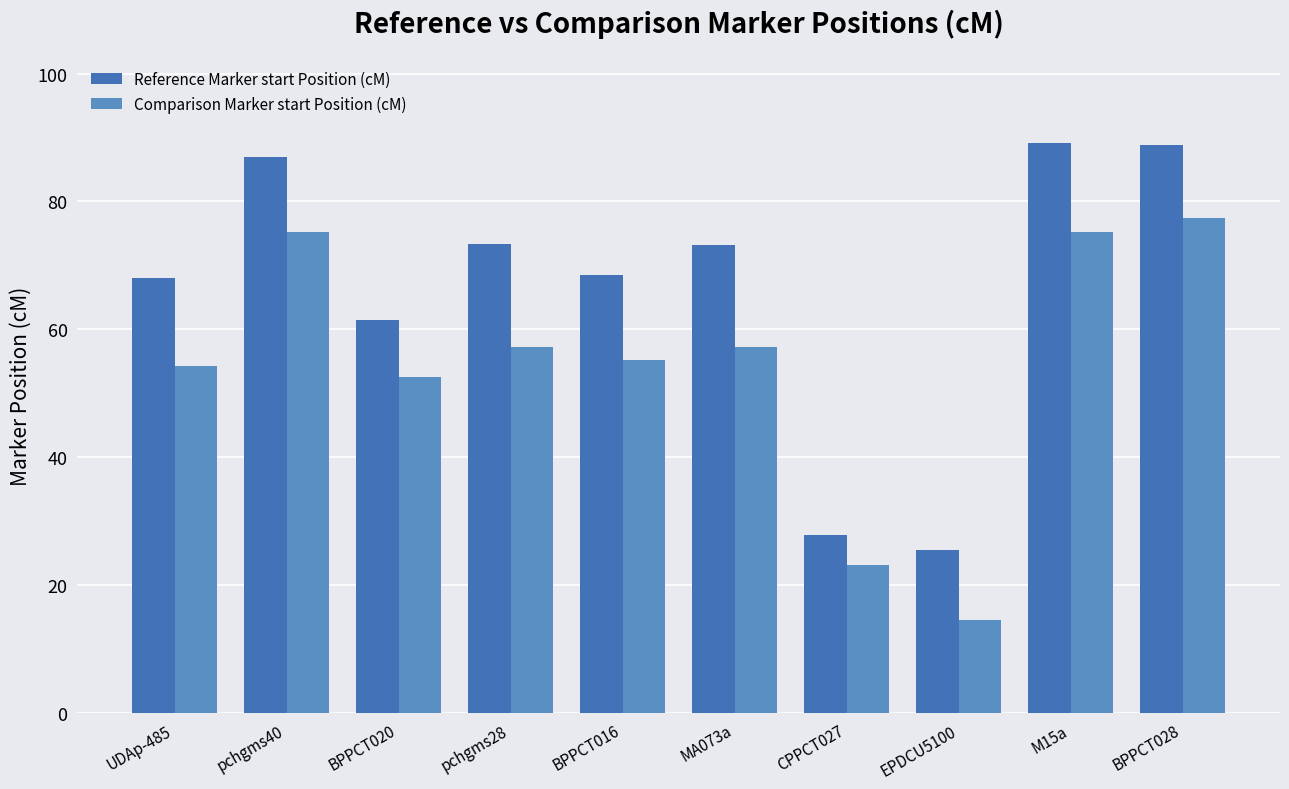

Are the bars horizontal?

No